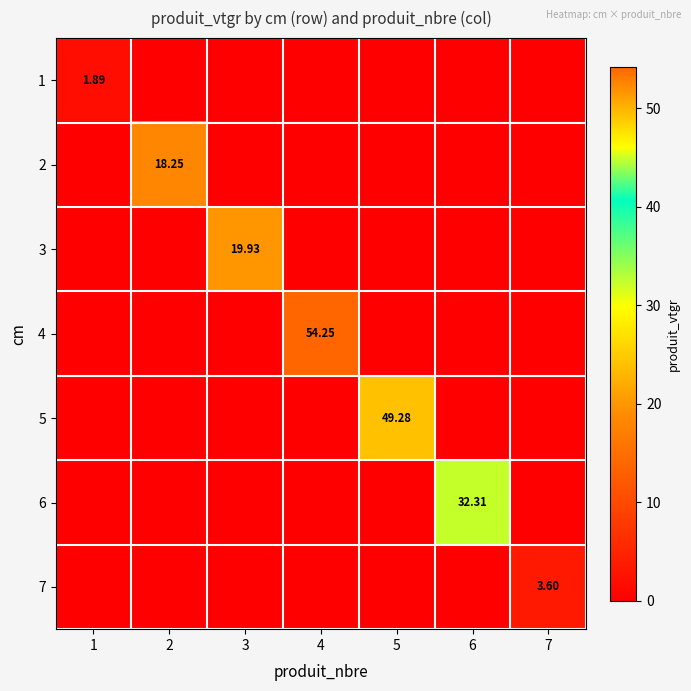

How many values in the 7 series exceed 0?

1